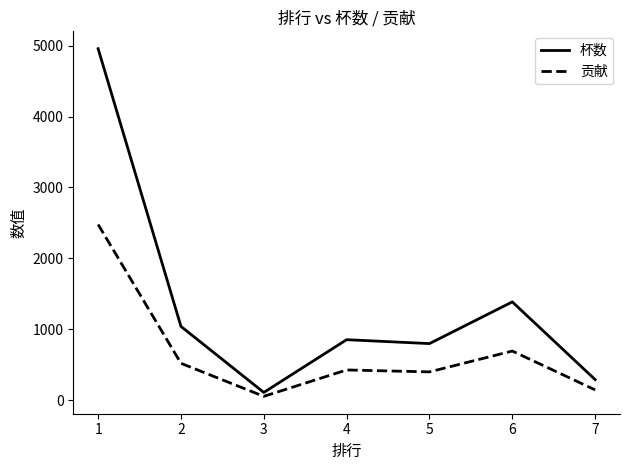

Which series has the widest spread of values?

杯数